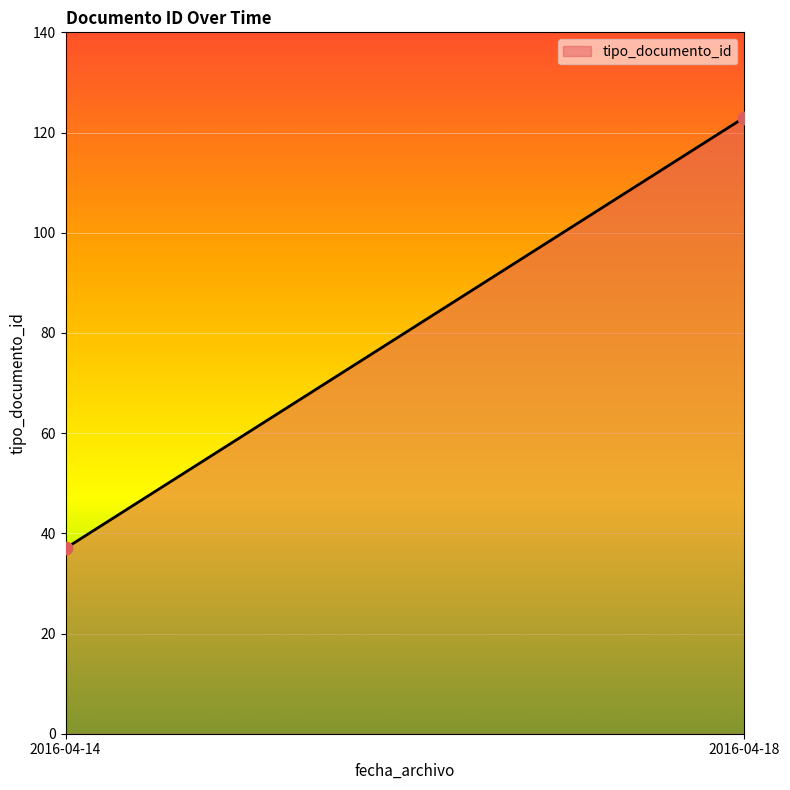

What is the range of Y values (max minus min)?

86